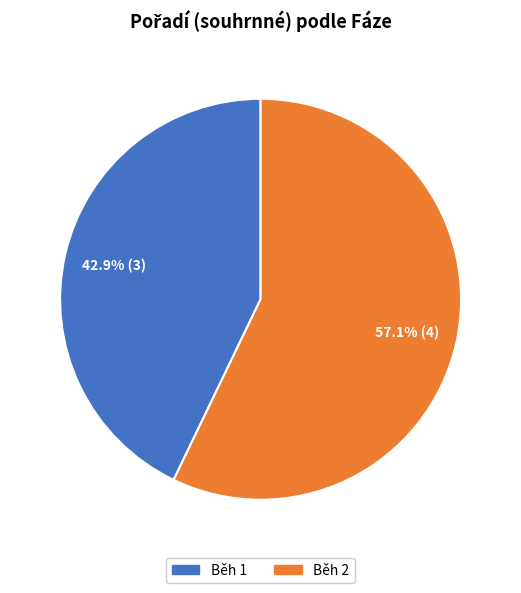

Which slice represents more than half of the pie?

Běh 2